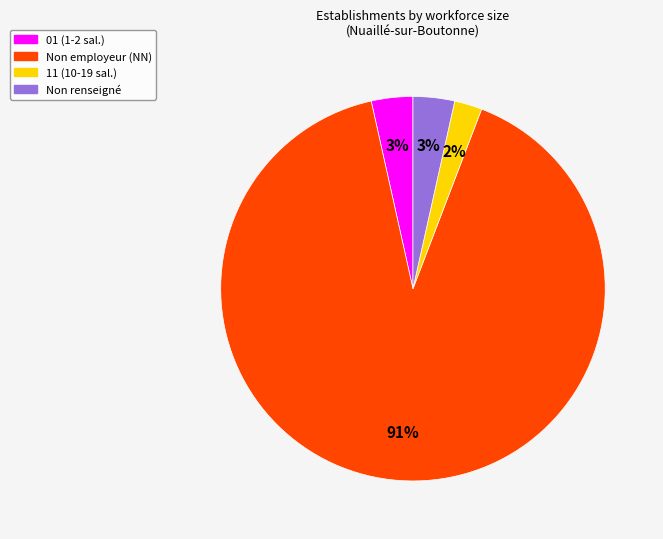

Is there any slice that represents more than half of the pie?

Yes